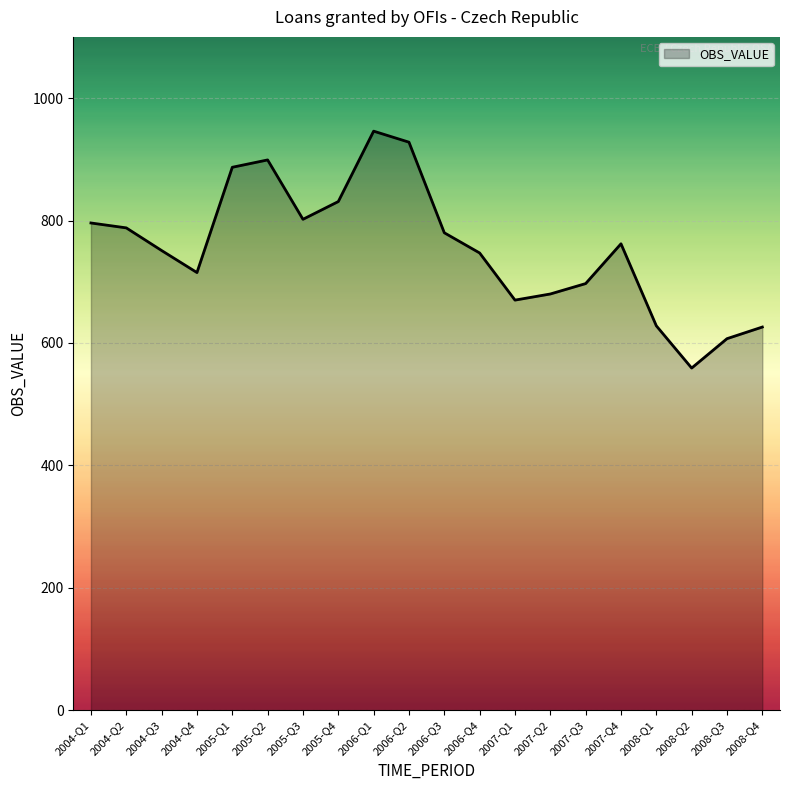

What is the difference between the values at 2007-Q3 and 2008-Q4?

71